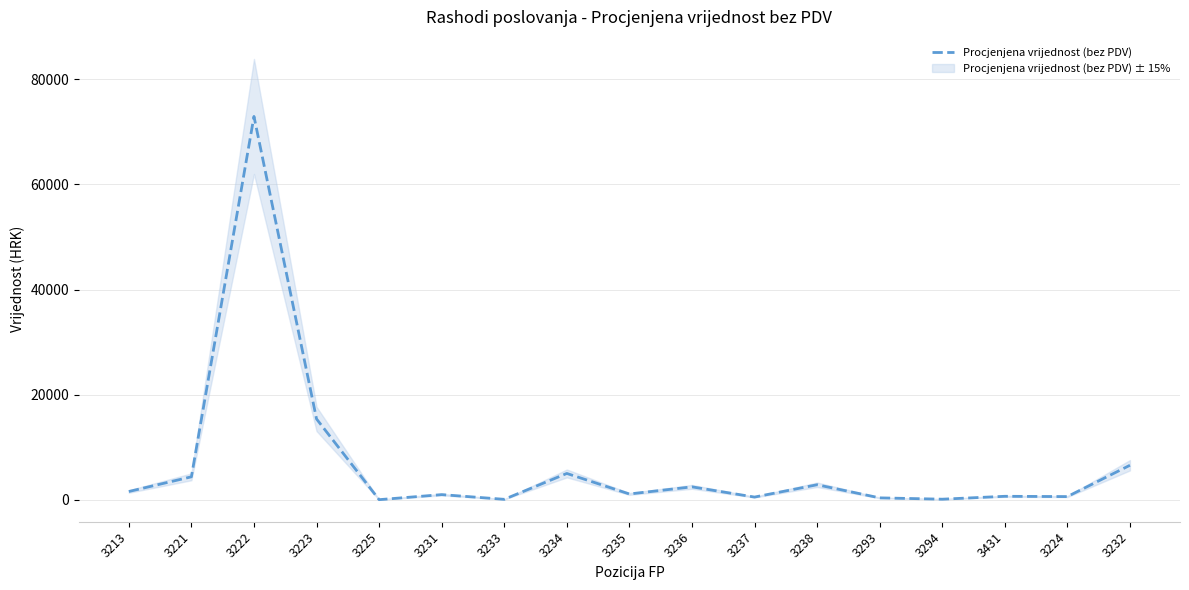

Which has a higher value, 3222 or 3294?

3222